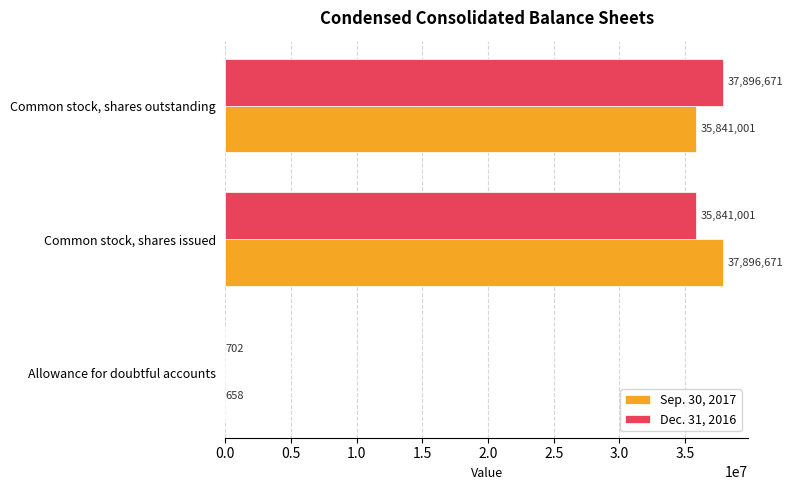

What is the sum of all Sep. 30, 2017 values?

73738330